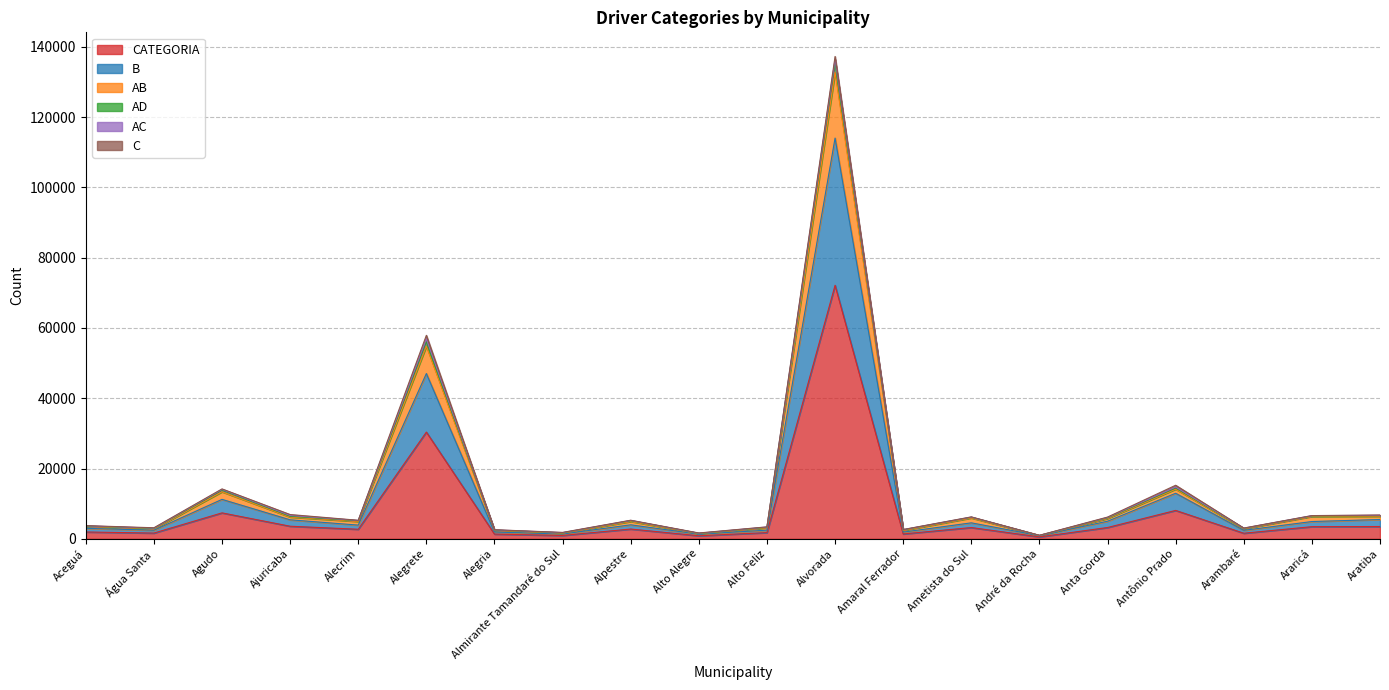

What is the highest value of the CATEGORIA series?

72152